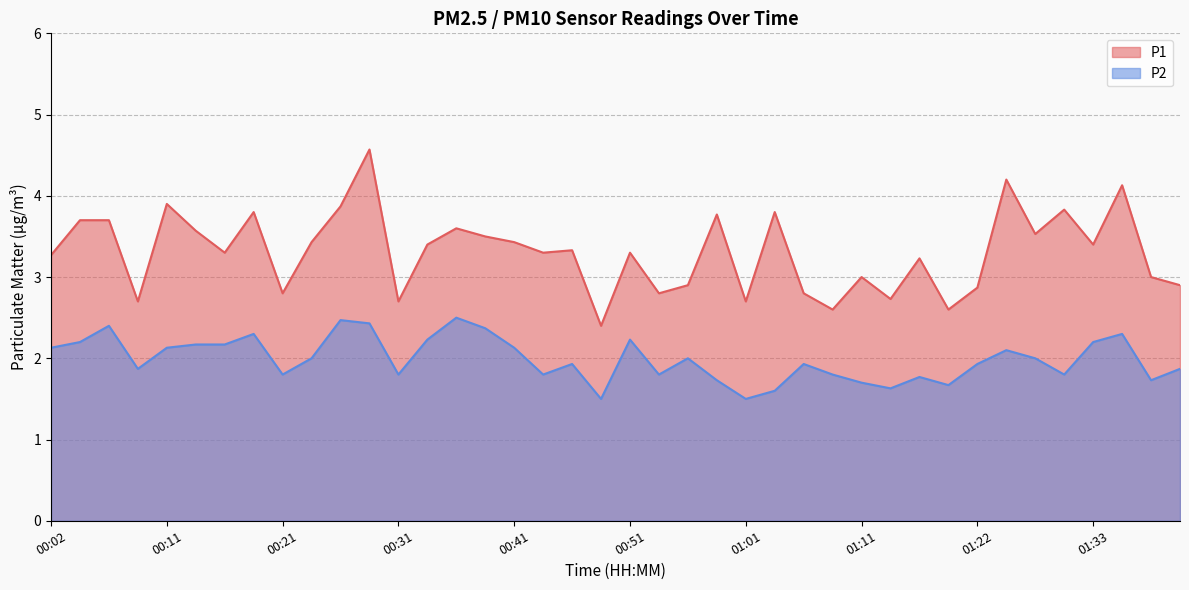

Which has a higher value, 01:09 or 01:17?

01:17